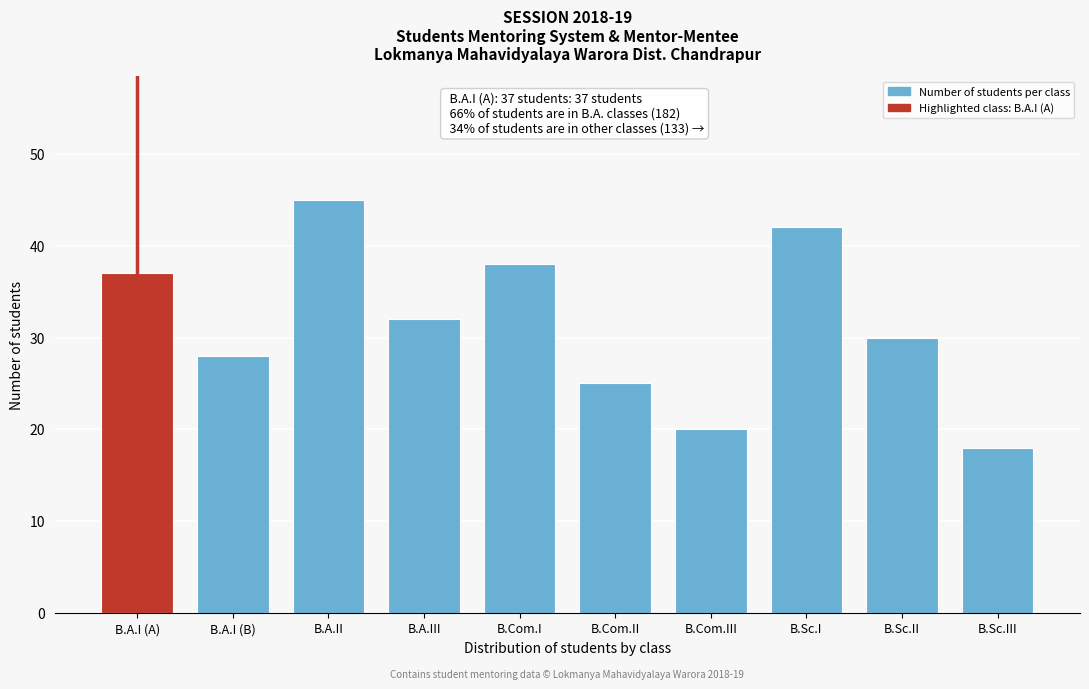

Reading left to right, transcribe all the data shown in this chart.

B.A.I (A)=37	B.A.I (B)=28	B.A.II=45	B.A.III=32	B.Com.I=38	B.Com.II=25	B.Com.III=20	B.Sc.I=42	B.Sc.II=30	B.Sc.III=18